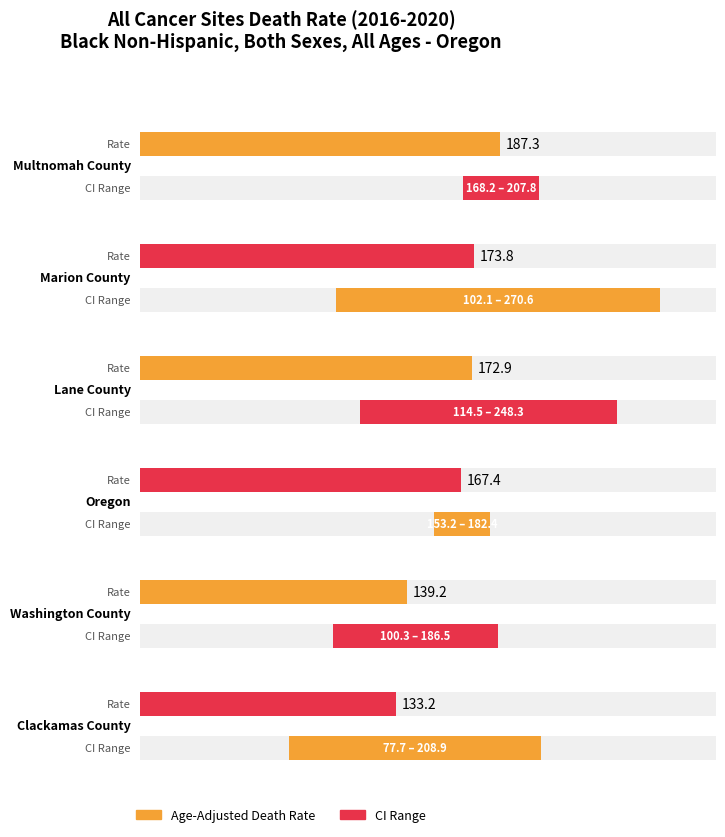

Reading left to right, what are all the values shown in this chart?

Age-Adjusted Death Rate: Multnomah County=187.3	Marion County=173.8	Lane County=172.9	Oregon=167.4	Washington County=139.2	Clackamas County=133.2
Lower CI: Multnomah County=168.2	Marion County=102.1	Lane County=114.5	Oregon=153.2	Washington County=100.3	Clackamas County=77.7
Upper CI: Multnomah County=207.8	Marion County=270.6	Lane County=248.3	Oregon=182.4	Washington County=186.5	Clackamas County=208.9